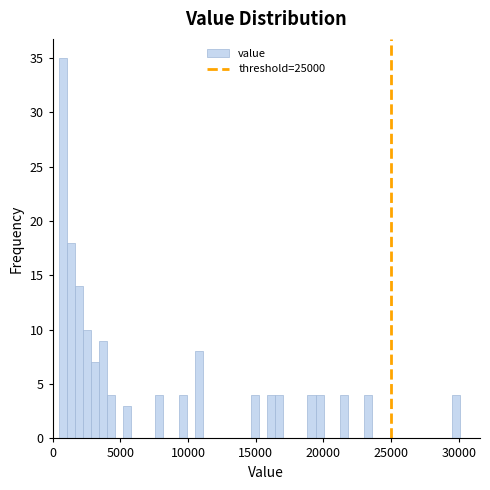

Read against the x-axis, roughly where is the centre of the tallest bar?

1000